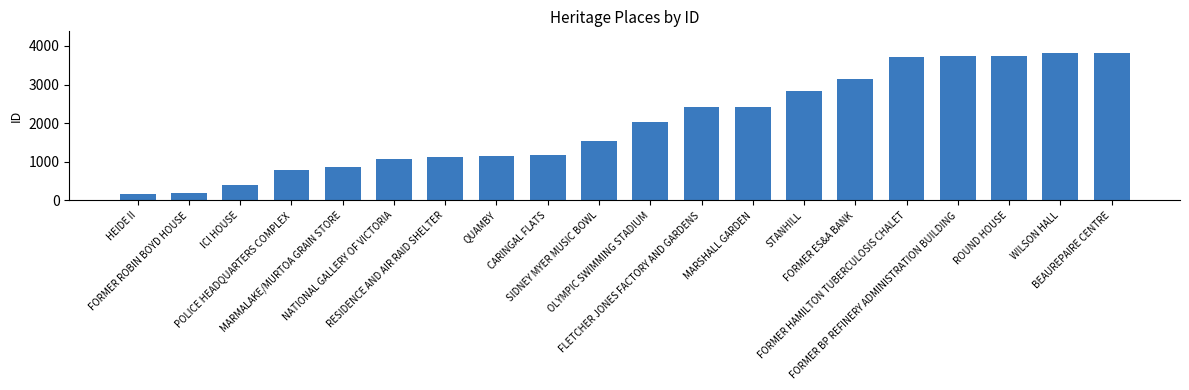

What is the smallest value displayed?

180